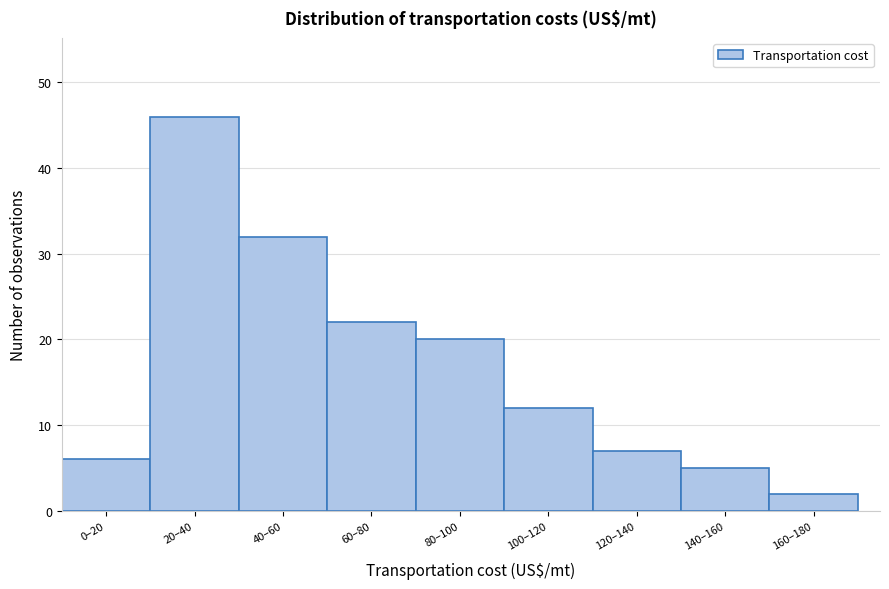

Reading left to right, what are all the values shown in this chart?

6	46	32	22	20	12	7	5	2